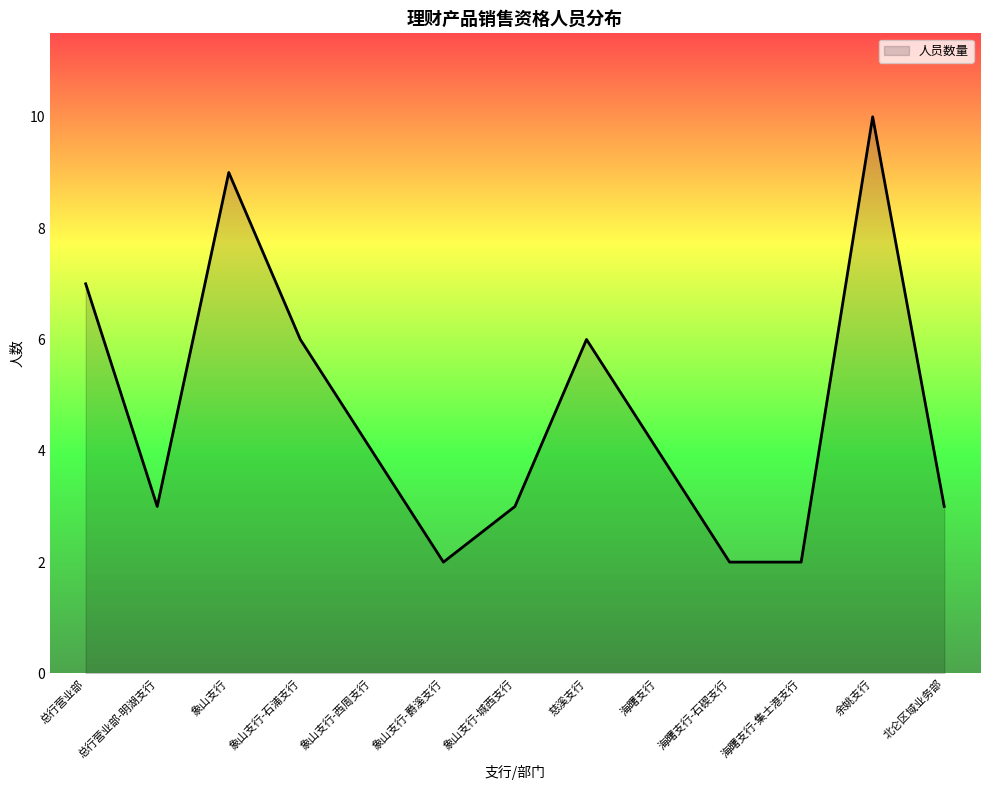

At which category does the chart reach its peak across all series?

余姚支行